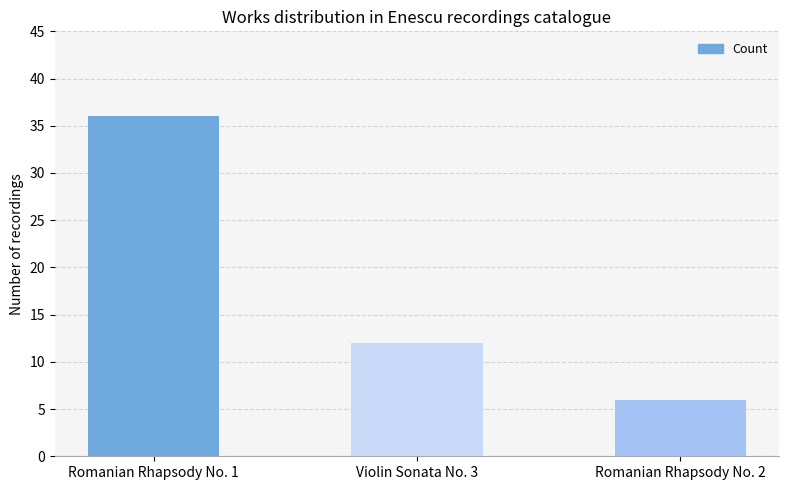

Between Romanian Rhapsody No. 2 and Romanian Rhapsody No. 1, which is larger?

Romanian Rhapsody No. 1